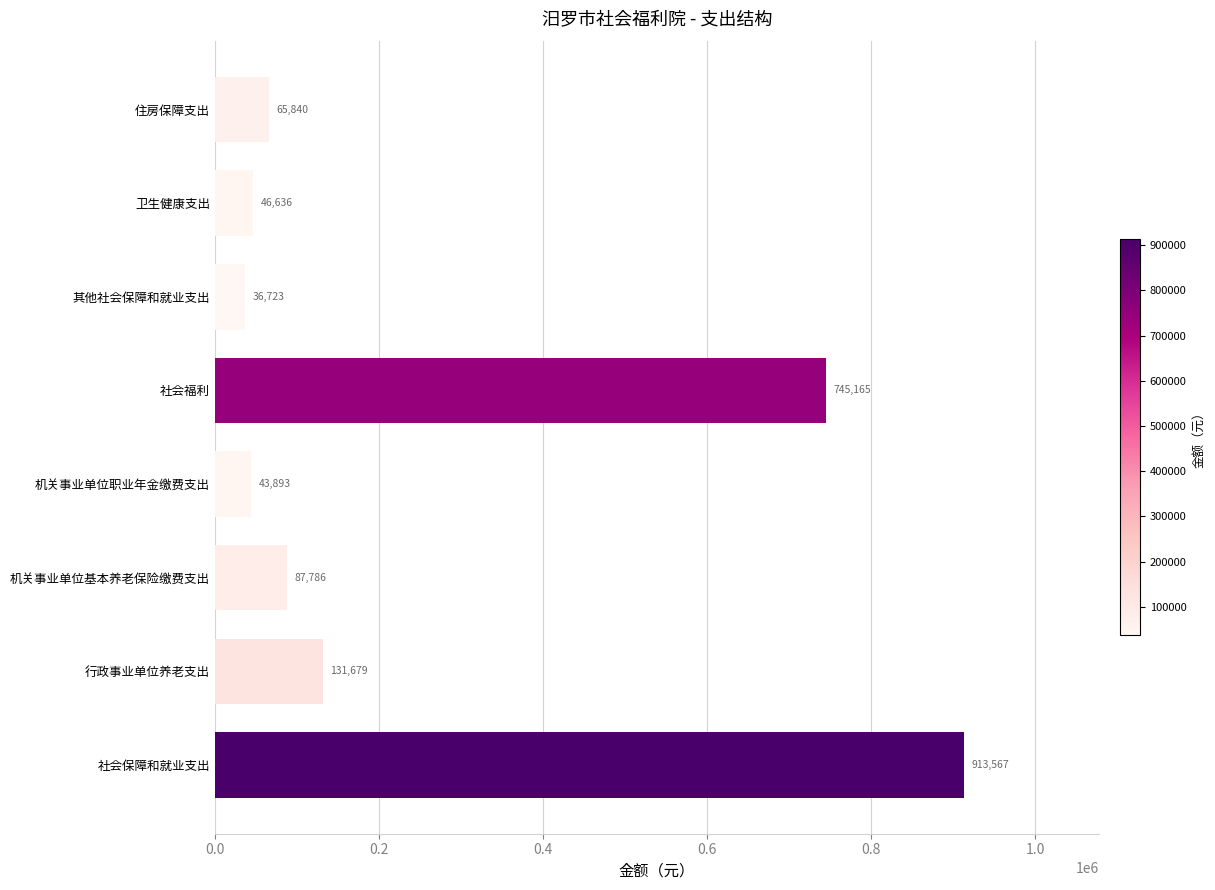

Rank the categories by value from lowest to highest.

其他社会保障和就业支出, 机关事业单位职业年金缴费支出, 卫生健康支出, 住房保障支出, 机关事业单位基本养老保险缴费支出, 行政事业单位养老支出, 社会福利, 社会保障和就业支出